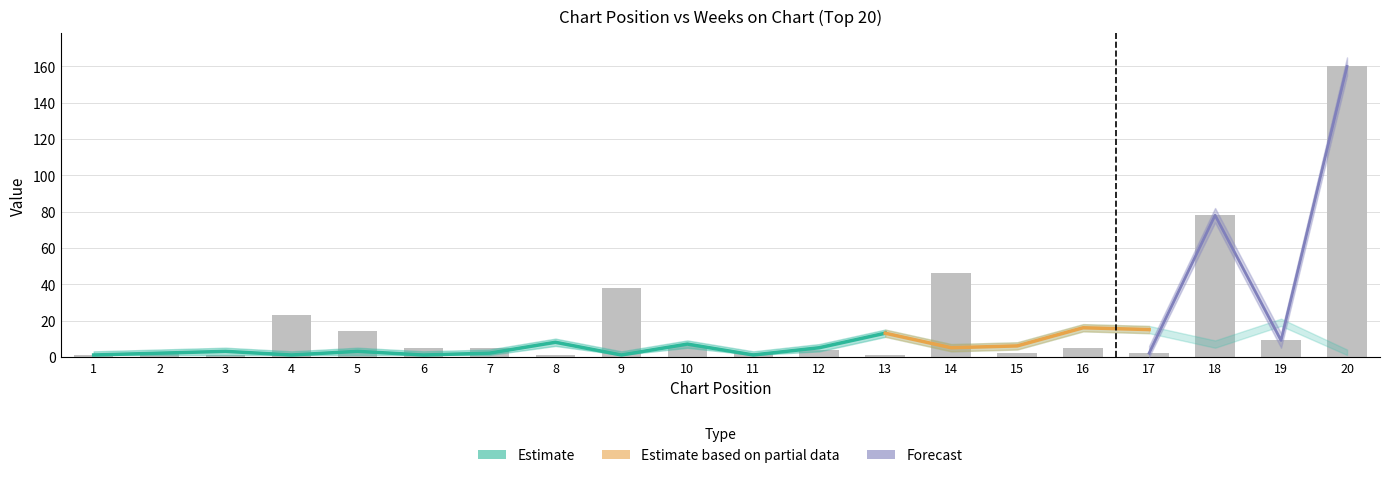

What is the sum of all values?

405